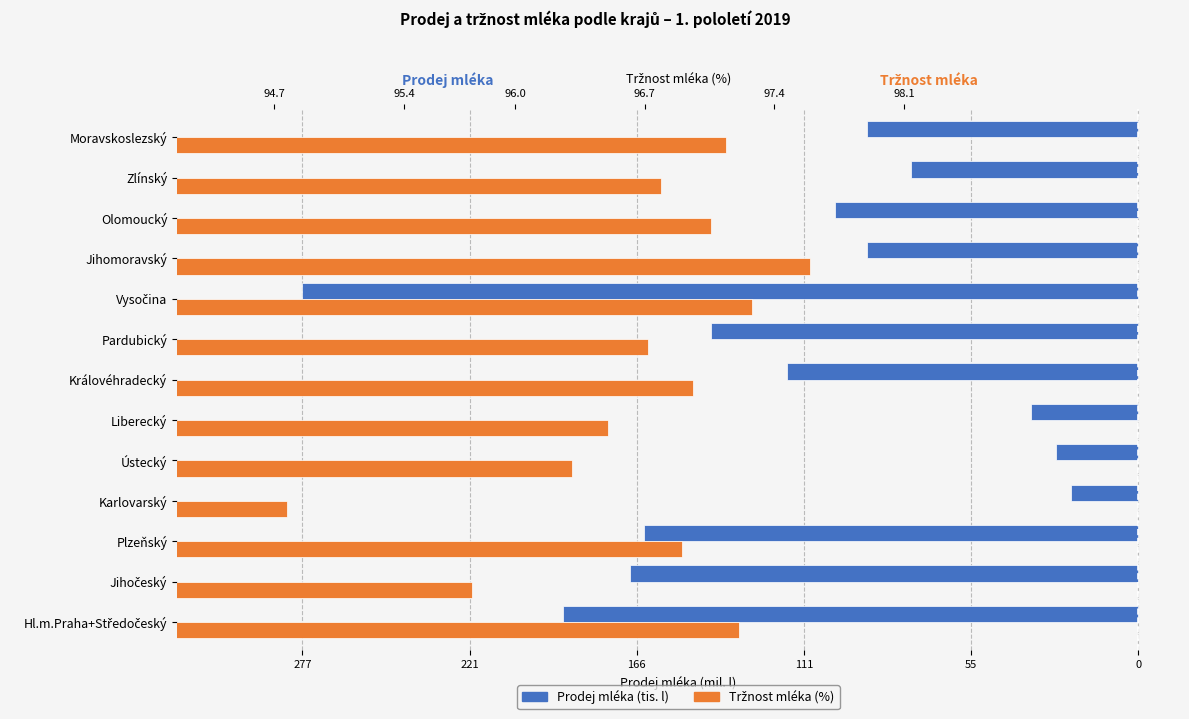

What is the difference between the highest and lowest values at Královéhradecký?

213.2